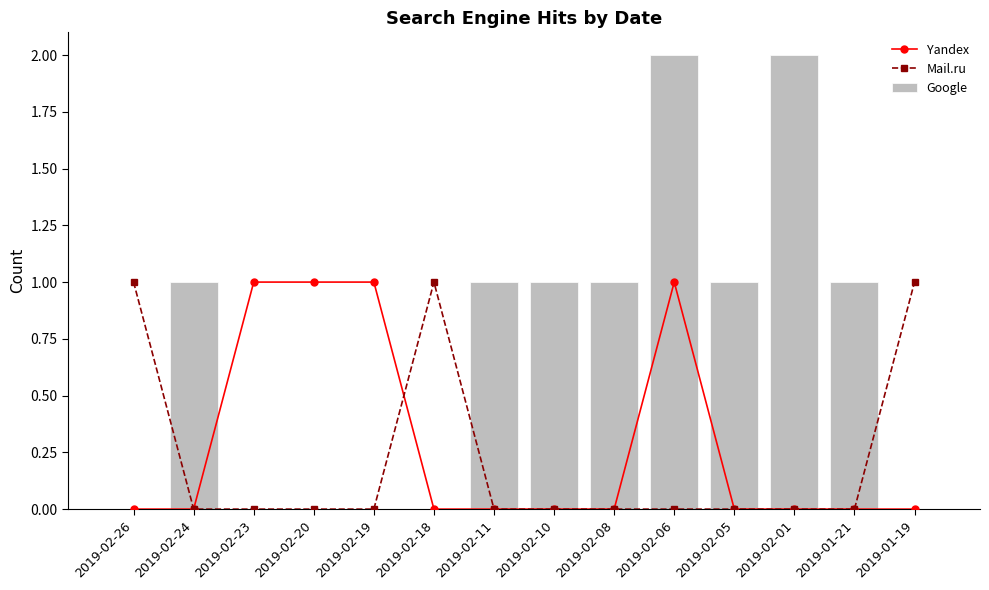

Reading left to right, list all the values displayed in this chart.

Yandex: 2019-02-26=0	2019-02-24=0	2019-02-23=1	2019-02-20=1	2019-02-19=1	2019-02-18=0	2019-02-11=0	2019-02-10=0	2019-02-08=0	2019-02-06=1	2019-02-05=0	2019-02-01=0	2019-01-21=0	2019-01-19=0
Mail.ru: 2019-02-26=1	2019-02-24=0	2019-02-23=0	2019-02-20=0	2019-02-19=0	2019-02-18=1	2019-02-11=0	2019-02-10=0	2019-02-08=0	2019-02-06=0	2019-02-05=0	2019-02-01=0	2019-01-21=0	2019-01-19=1
Google: 2019-02-26=0	2019-02-24=1	2019-02-23=0	2019-02-20=0	2019-02-19=0	2019-02-18=0	2019-02-11=1	2019-02-10=1	2019-02-08=1	2019-02-06=2	2019-02-05=1	2019-02-01=2	2019-01-21=1	2019-01-19=0